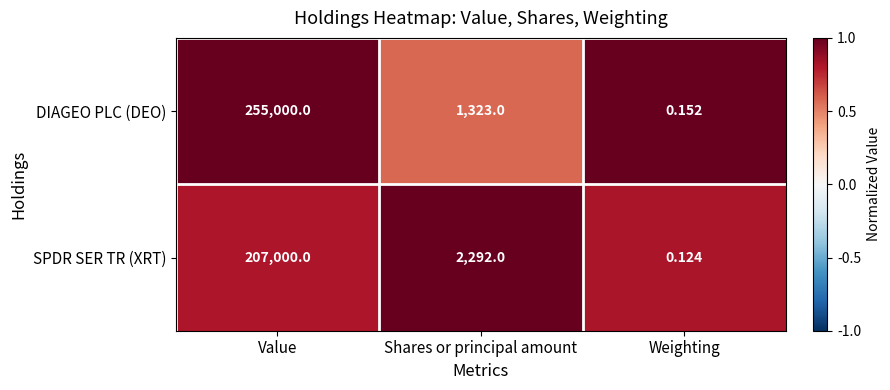

Which category has the lowest value across all series?

Weighting